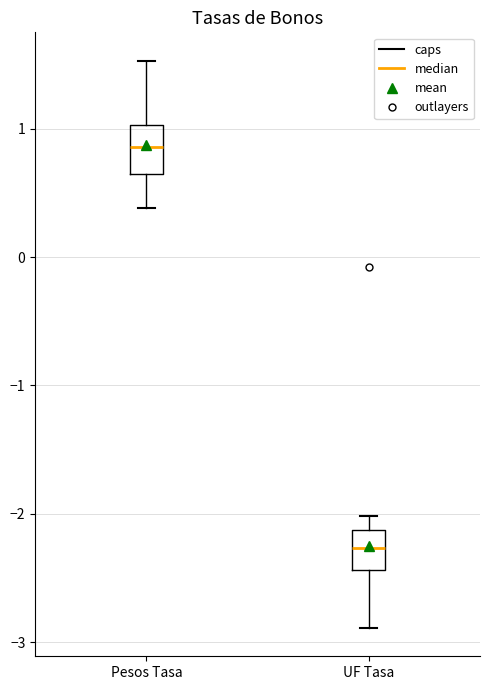

Reading left to right, transcribe this box plot: for each box, give where its median line is, the range the box spans, and where its two whiskers end, as read against the y-axis. The values are not printed on the chart, so give them approximately, as read against the axis.

Pesos Tasa: median 0.9, box 0.7 to 1.0, whiskers 0.4 to 1.5
UF Tasa: median -2.3, box -2.4 to -2.1, whiskers -2.9 to -2.0